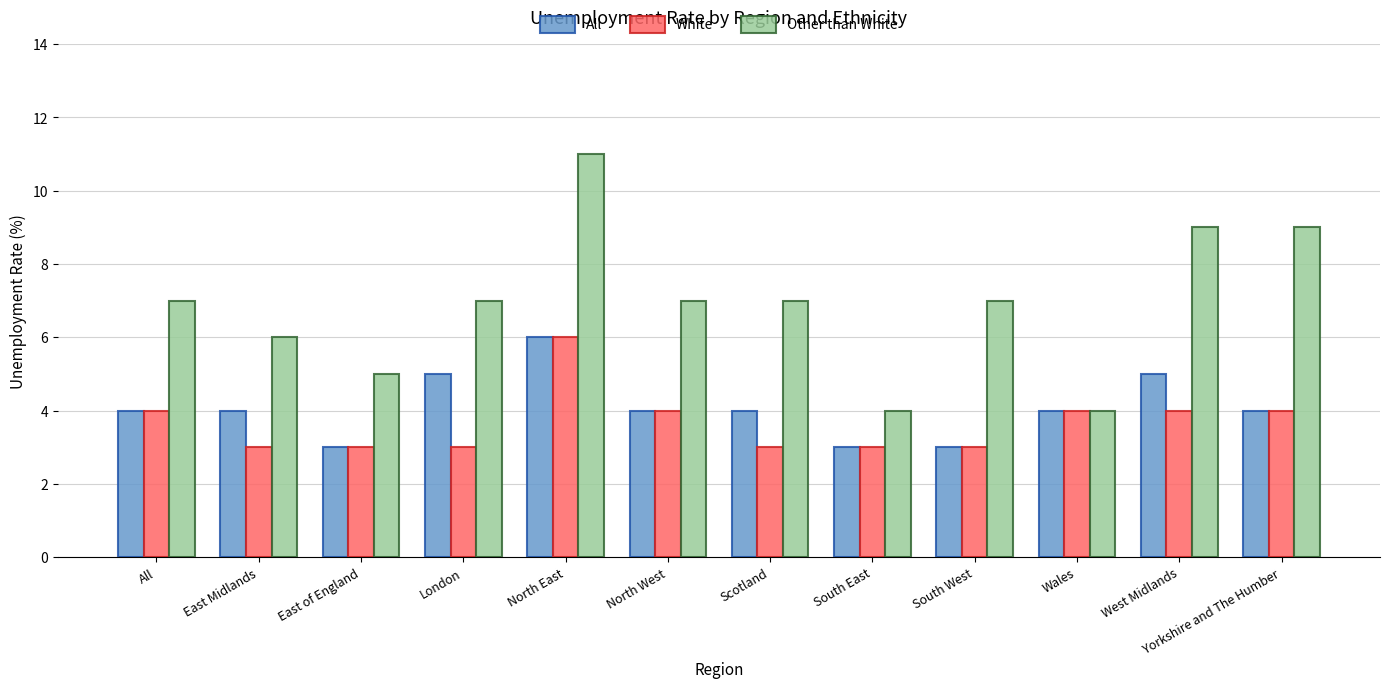

Is it true that All equals 1 at East of England?

False